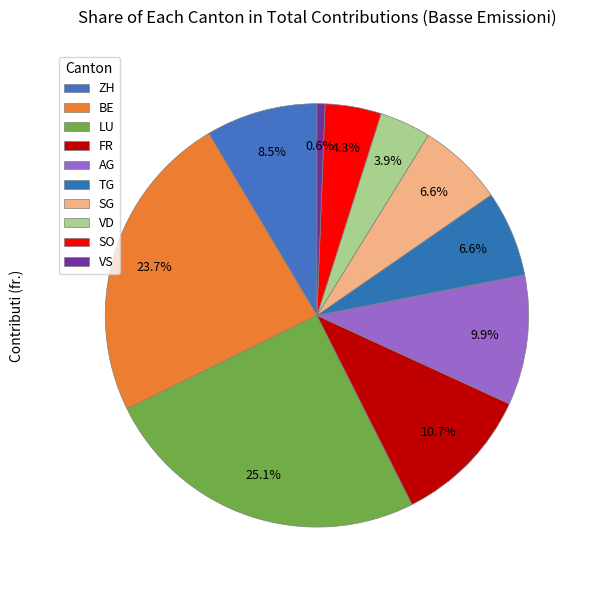

Is the sum of ZH and AG greater than half?

No